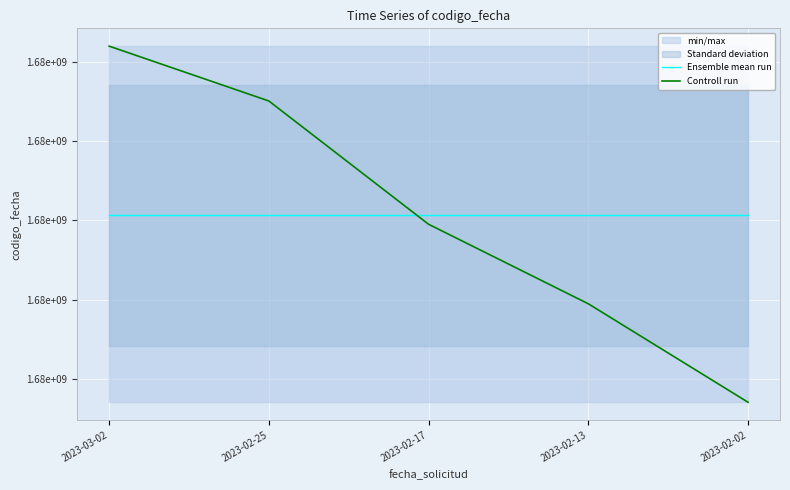

What is the sum of all Controll run values?

8385151884.0